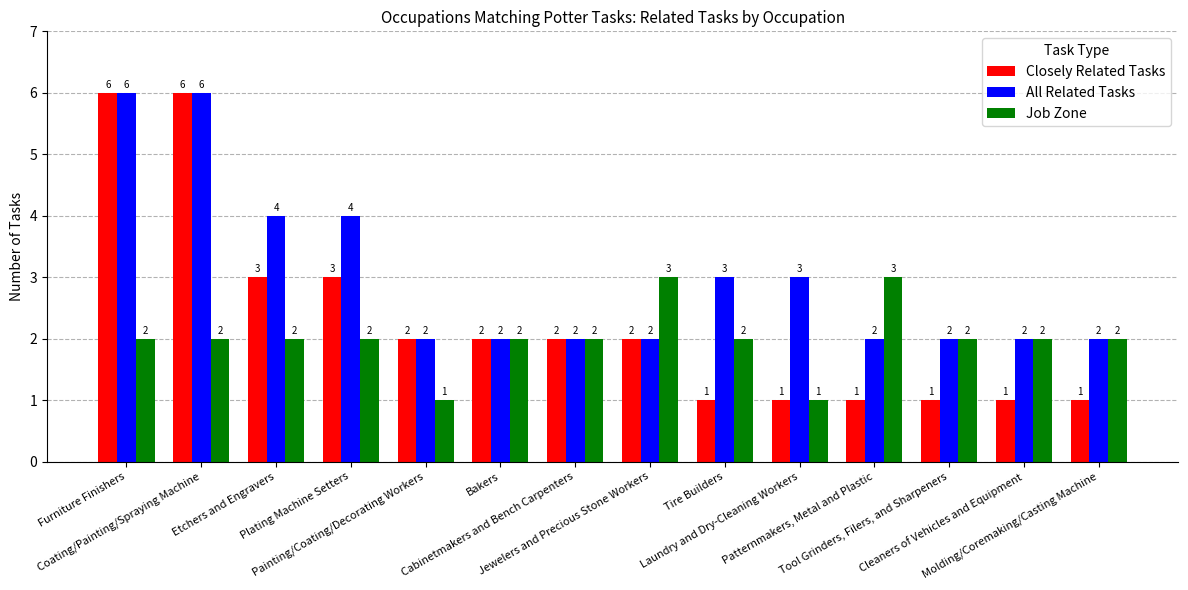

Does the chart contain stacked bars?

No